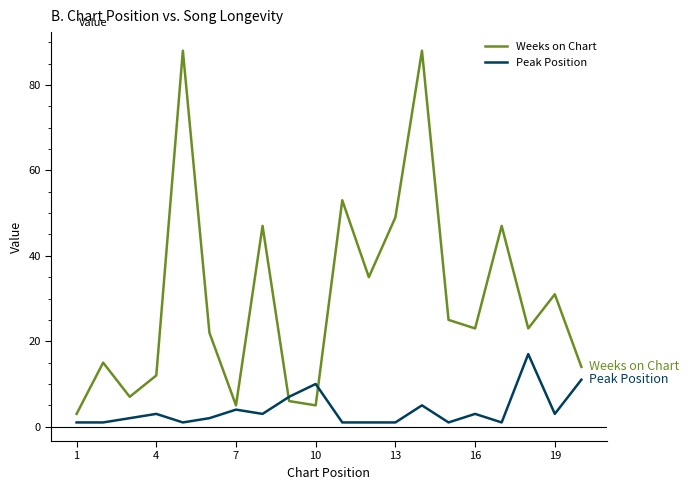

What is the difference between the maximum and minimum values in the Peak Position series?

16